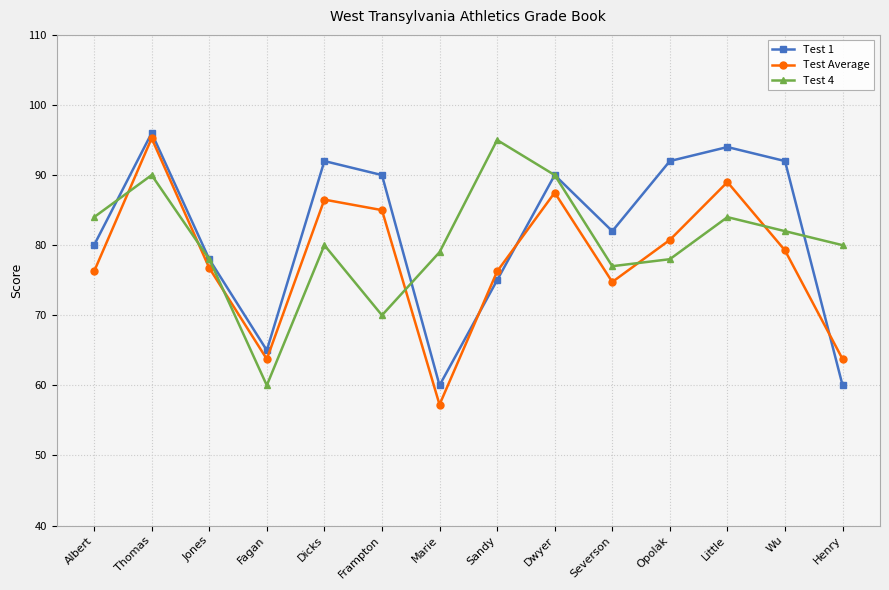

True or false: Test 4 has more than 2 interior local peaks.

True